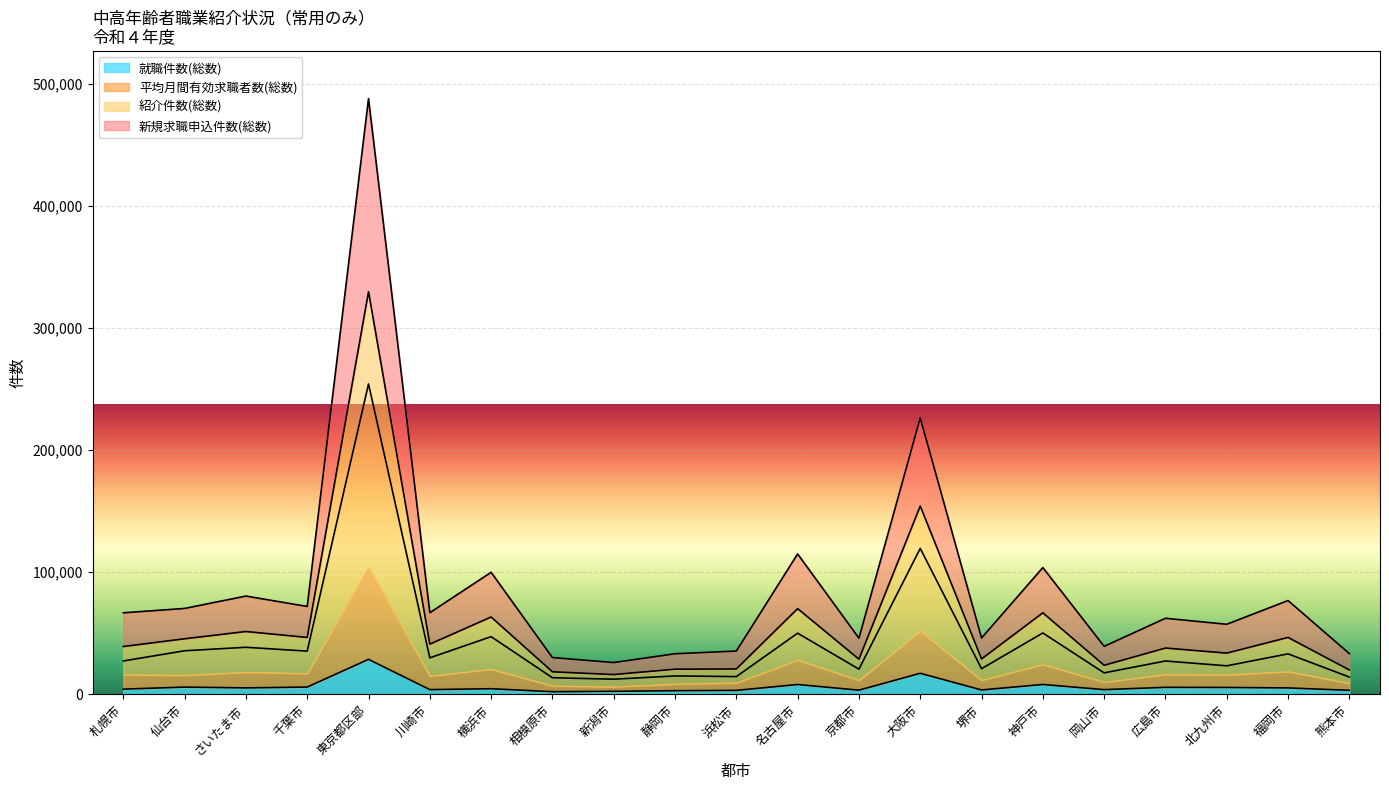

True or false: 紹介件数(総数) and 新規求職申込件数(総数) intersect in this chart.

False